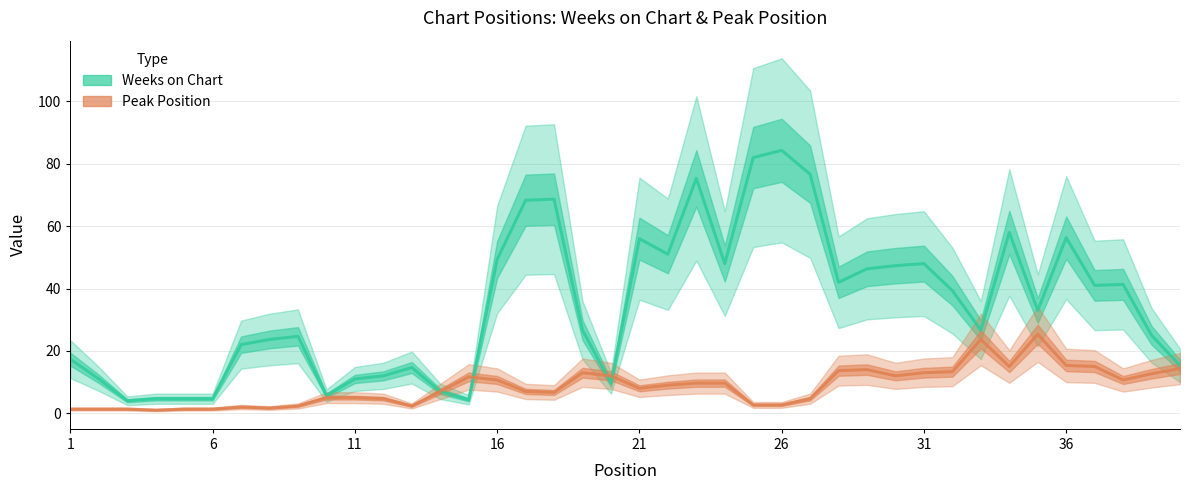

Which series has the largest range (max minus min)?

Weeks on Chart